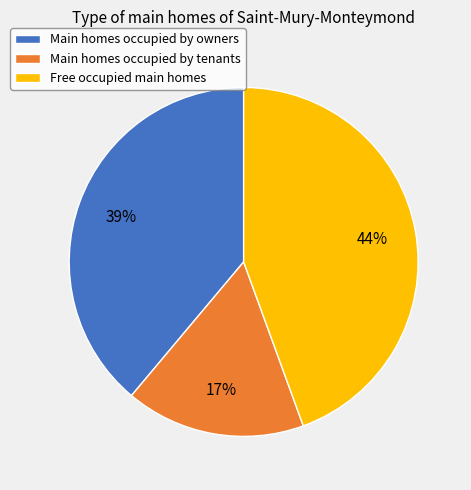

Is there a majority slice in this chart?

No